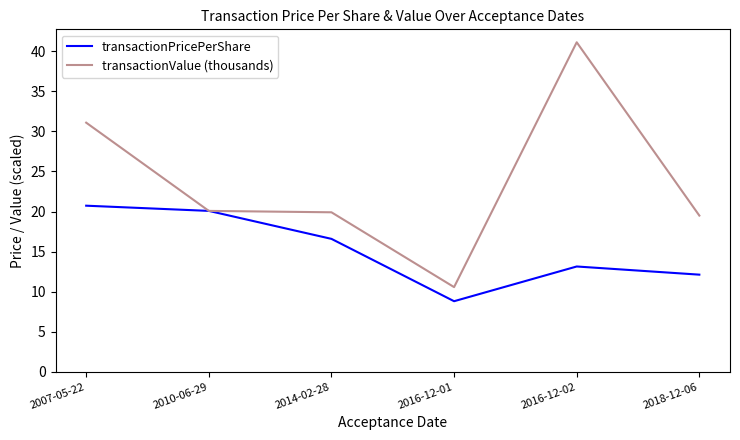

What is the smallest value displayed?

8.8